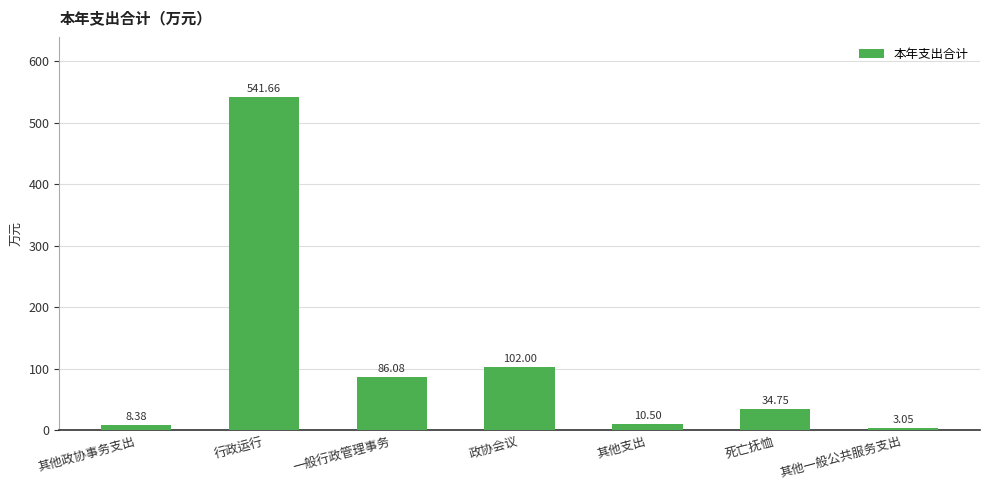

Count the number of values greater than 34.

4